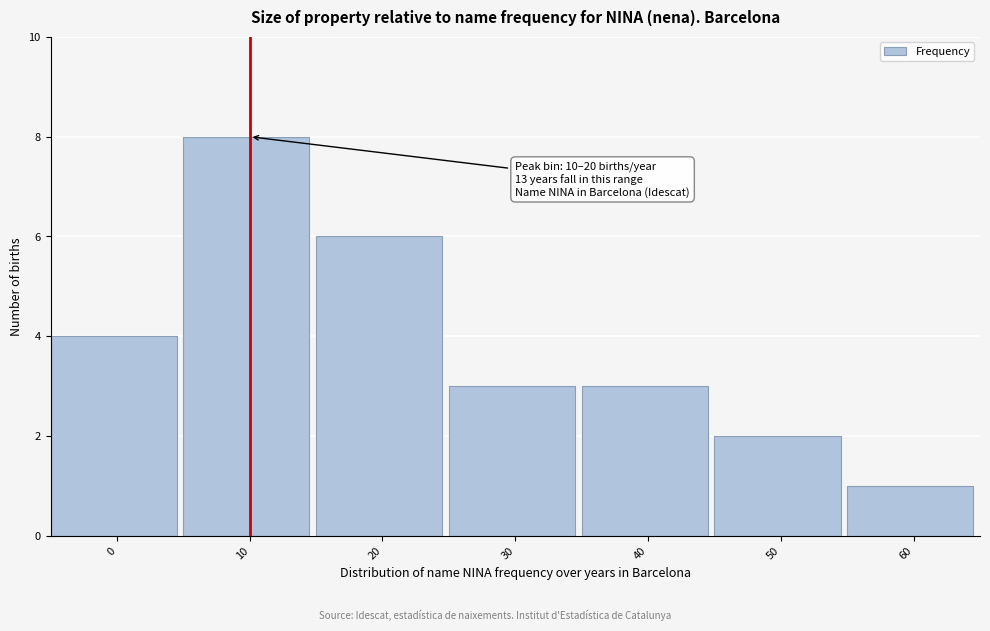

Reading right to left, transcribe all the data shown in this chart.

1	2	3	3	6	8	4